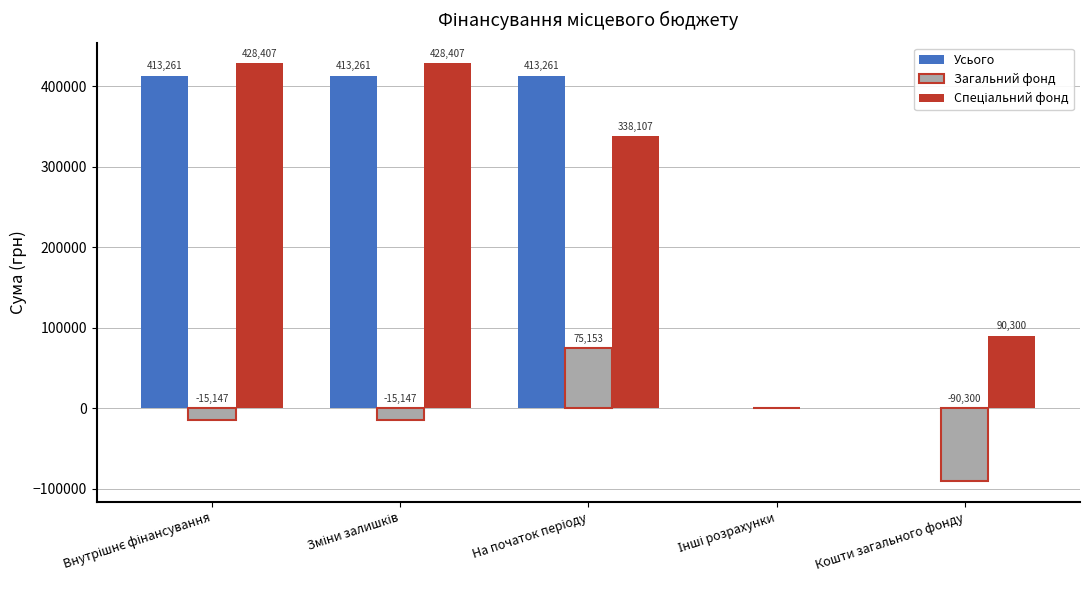

True or false: Усього has a value of 143985.5 at Кошти загального фонду.

False